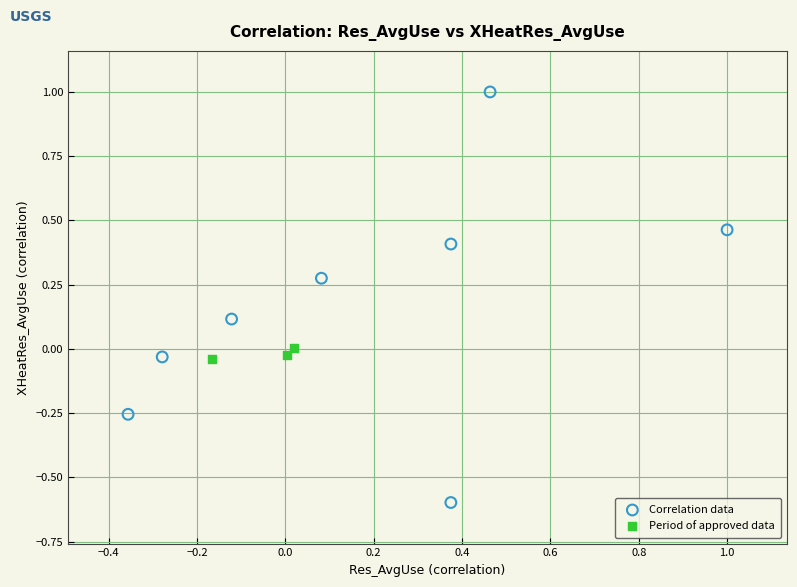

Which series has the widest spread of Y values?

Correlation data